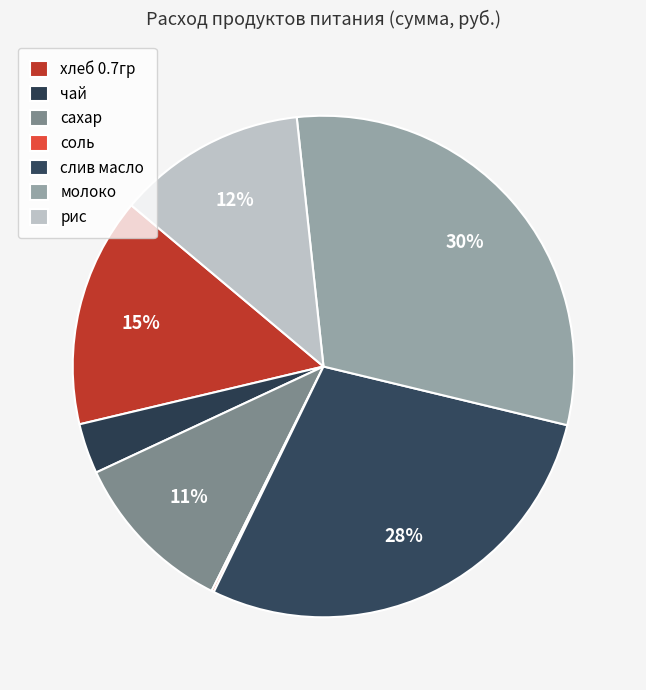

Which category has the smallest portion of the pie?

соль